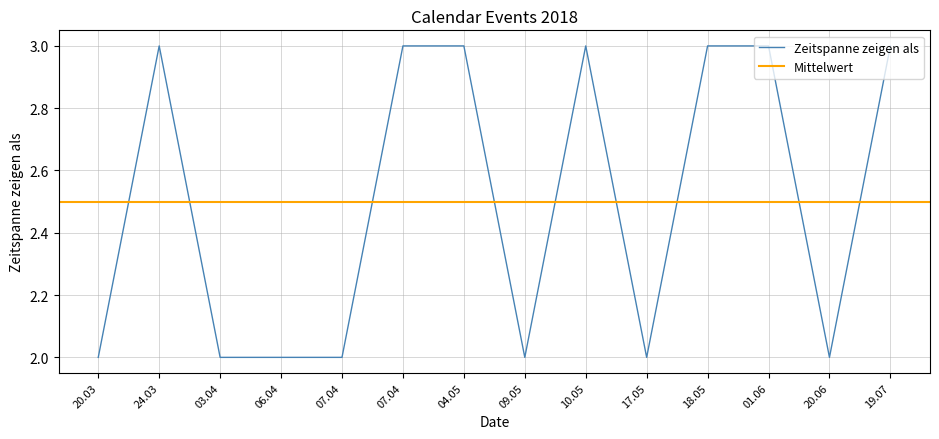

True or false: the data shows 1 at 24.3.2018.

False